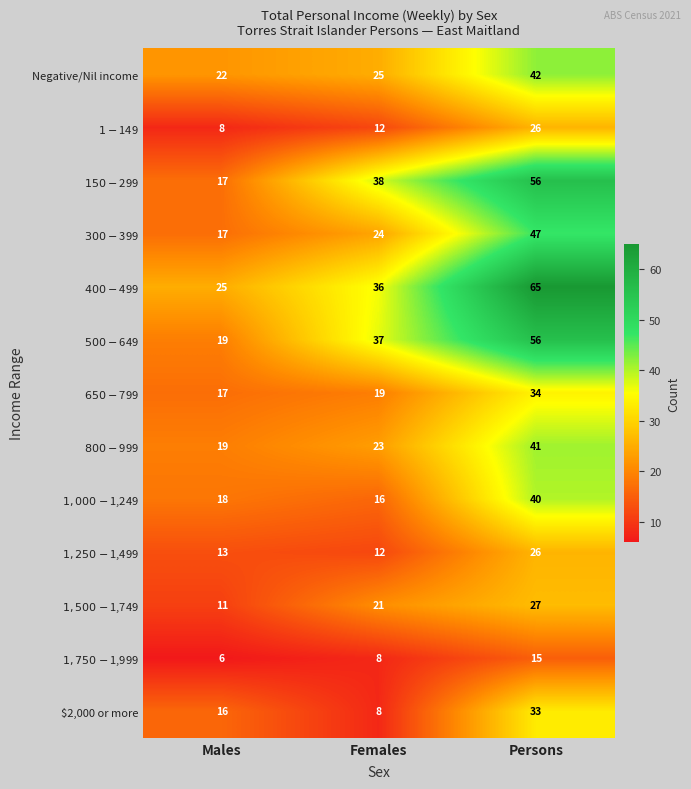

The $2,000 or more series shows 22 at Males. True or false?

False